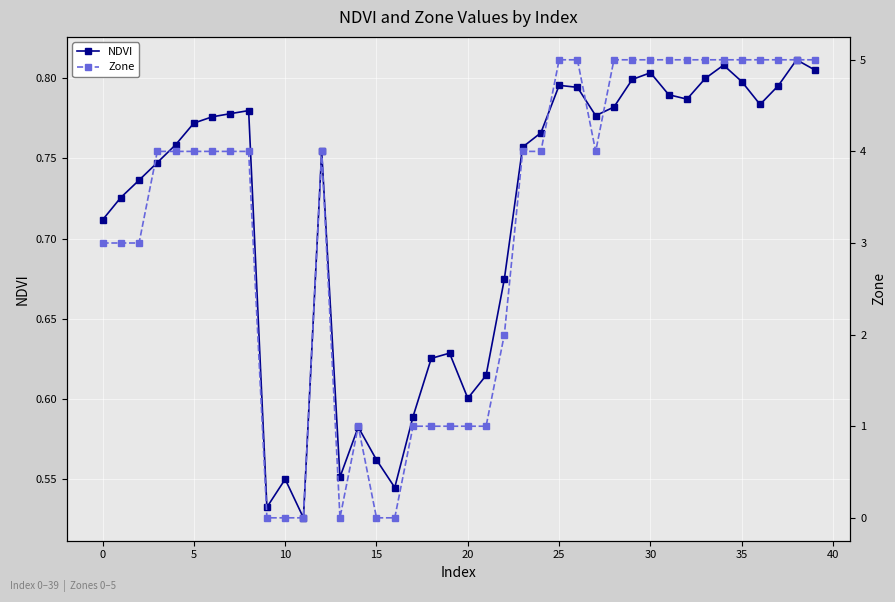

Count the NDVI values in the range 0 to 1.

40